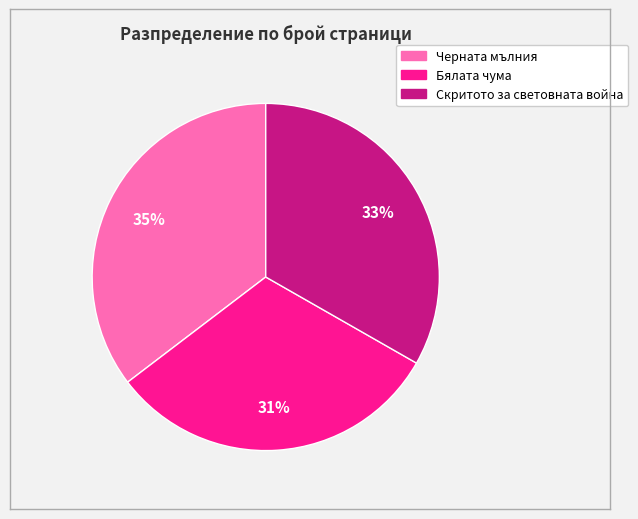

To the nearest percent, what is the average slice percentage?

33%